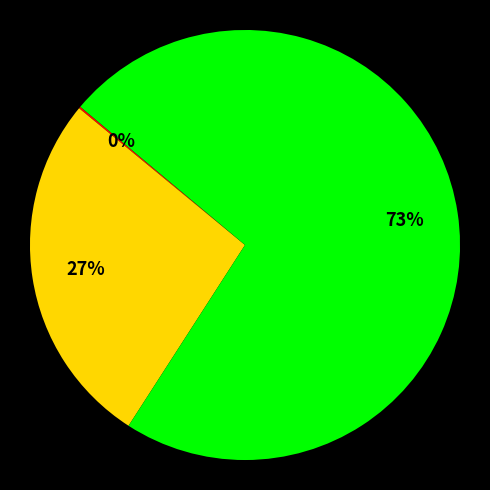

Is there any slice that represents more than half of the pie?

Yes